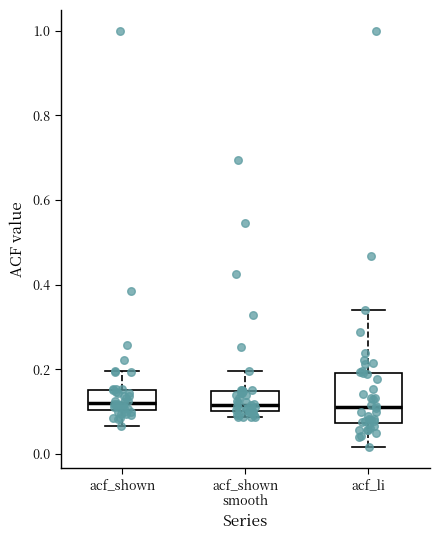

Where does the median line of the box for acf_li sit on the y-axis? The values are not printed on the chart, so give them approximately, as read against the axis.

0.12